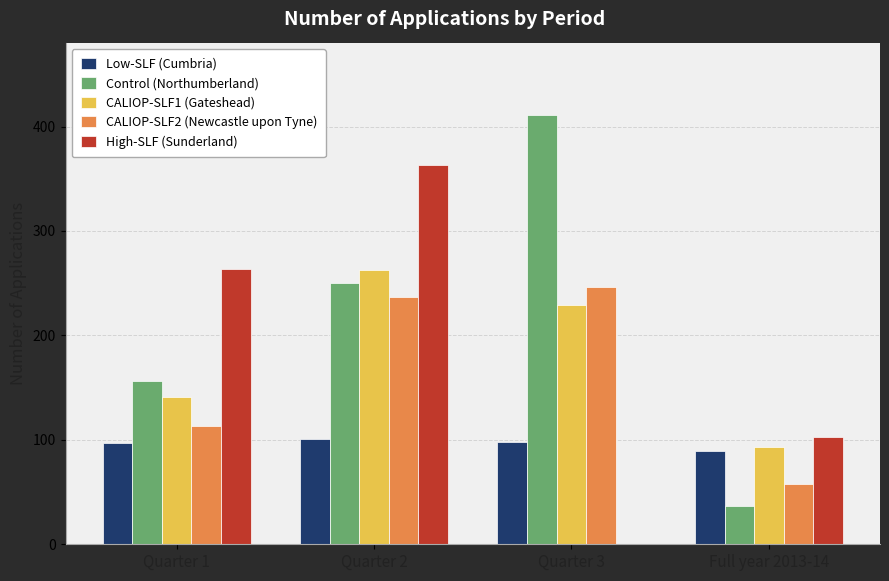

What is the total value across all series at Quarter 3?

984